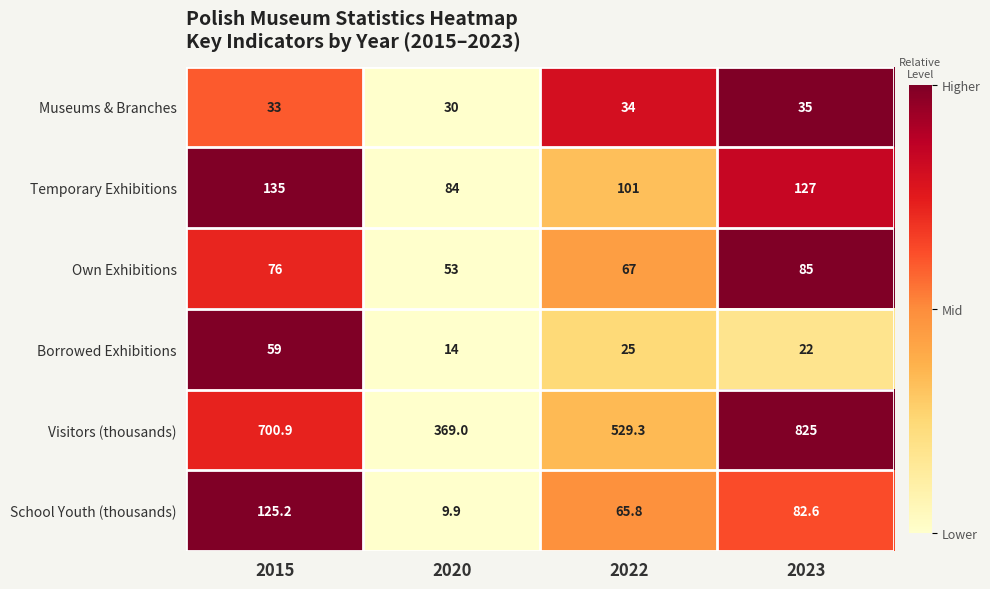

The value of Temporary Exhibitions at 2023 is 127.0. True or false?

True